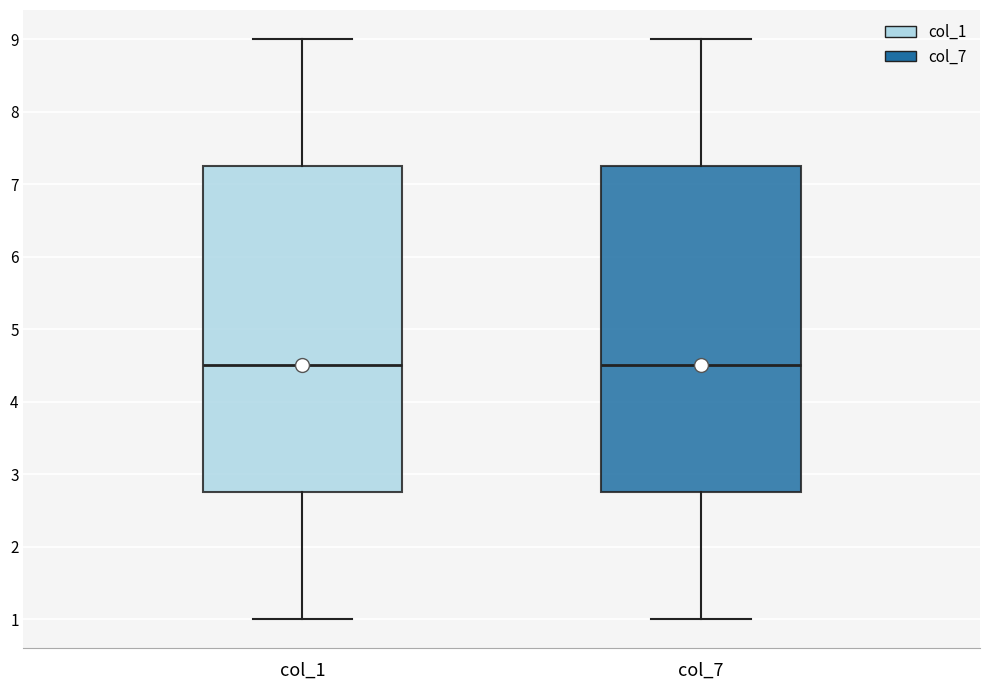

Reading left to right, transcribe this box plot: for each box, give where its median line is, the range the box spans, and where its two whiskers end, as read against the y-axis. The values are not printed on the chart, so give them approximately, as read against the axis.

col_1: median 4.5, box 2.8 to 7.3, whiskers 1.0 to 9.0
col_7: median 4.5, box 2.8 to 7.3, whiskers 1.0 to 9.0